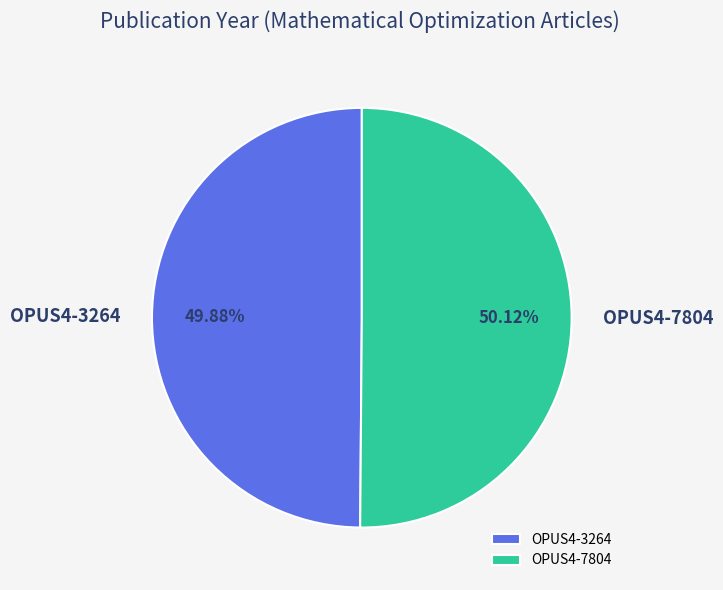

What is the ratio of the value at OPUS4-7804 to the value at OPUS4-3264?

1.0